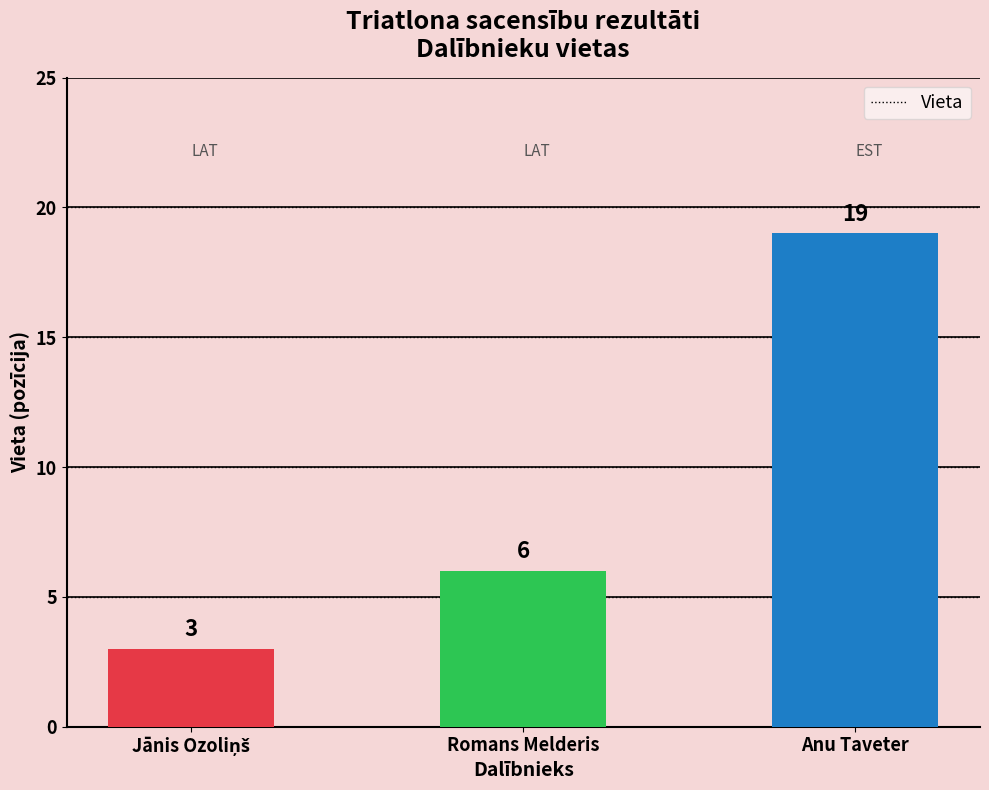

Reading right to left, extract all data points from this chart.

19	6	3